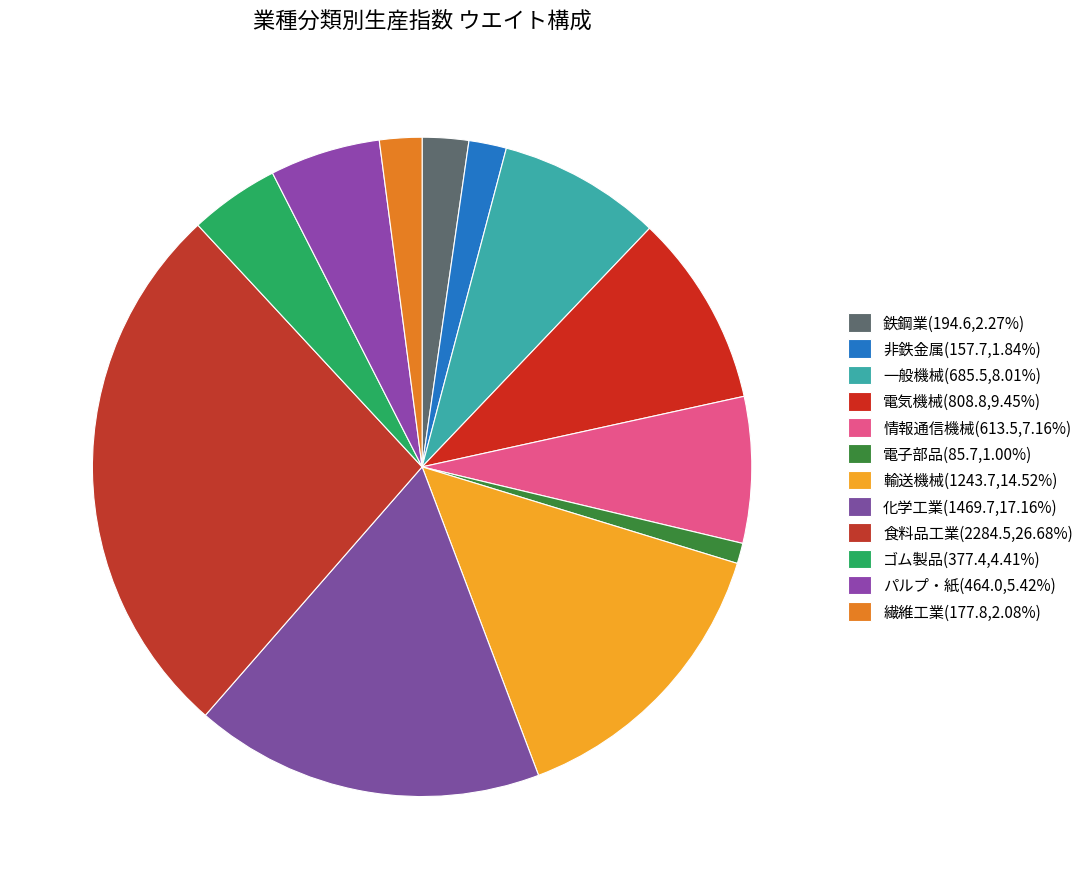

How many slices are in this pie chart?

12